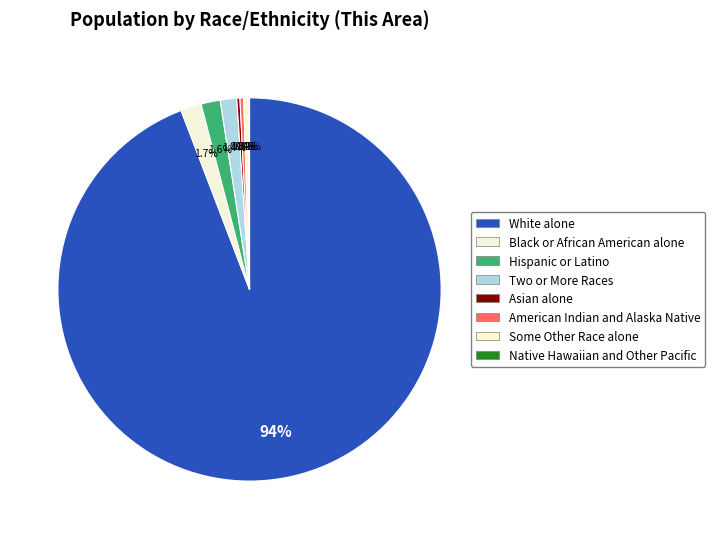

Is it true that Asian alone is 0% of the pie?

True